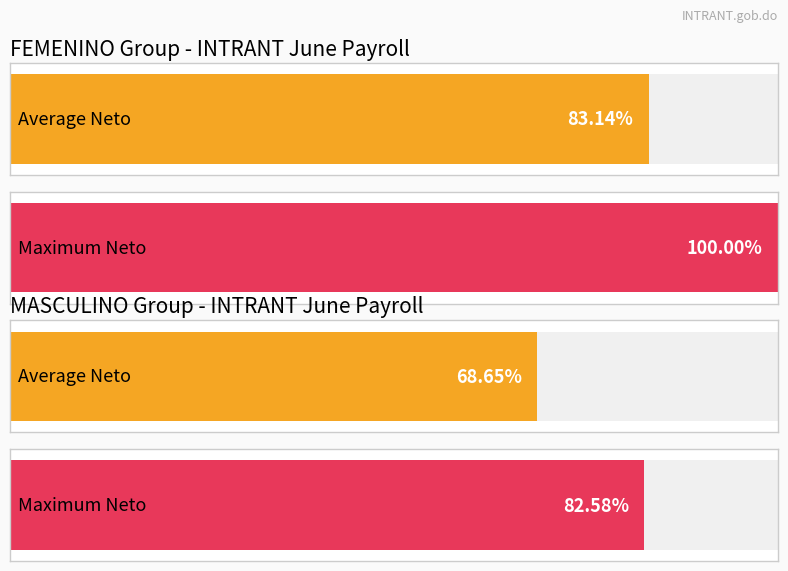

Which series has the largest range (max minus min)?

FEMENINO_avg_neto